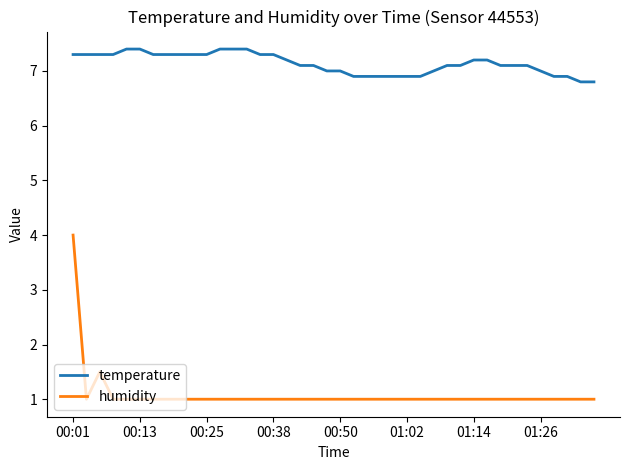

What is the minimum value shown in the chart?

1.0